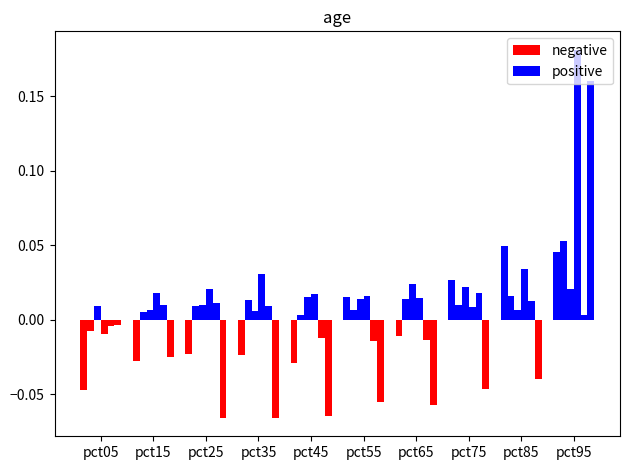

True or false: negative has a value of -0.0 at pct05.

False